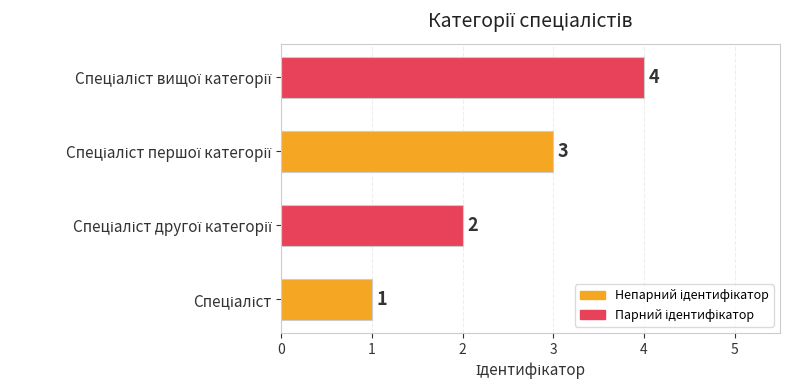

What is the difference between the maximum and minimum values?

3